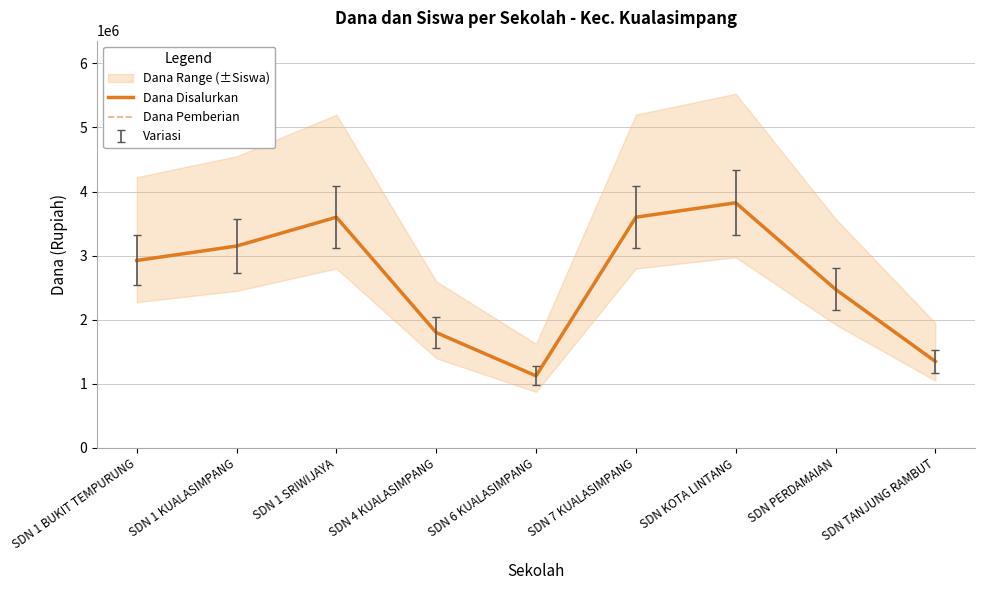

At which category is the sum across all series the highest?

SDN KOTA LINTANG